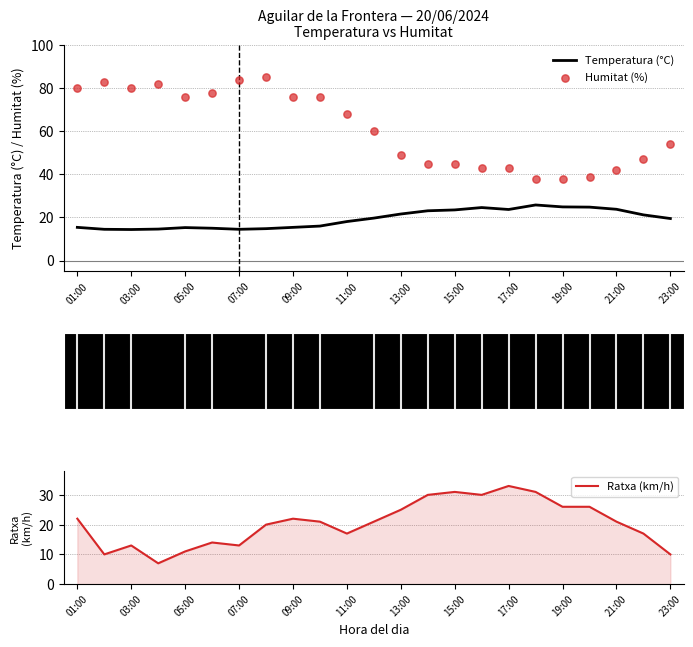

Which category has the highest value in the Ratxa (km/h) series?

17:00